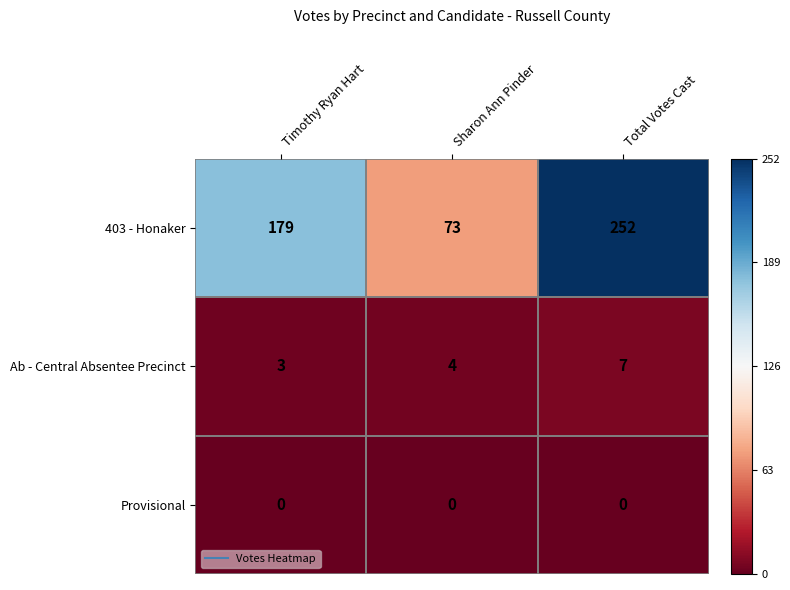

At which category is the sum across all series the highest?

Total Votes Cast